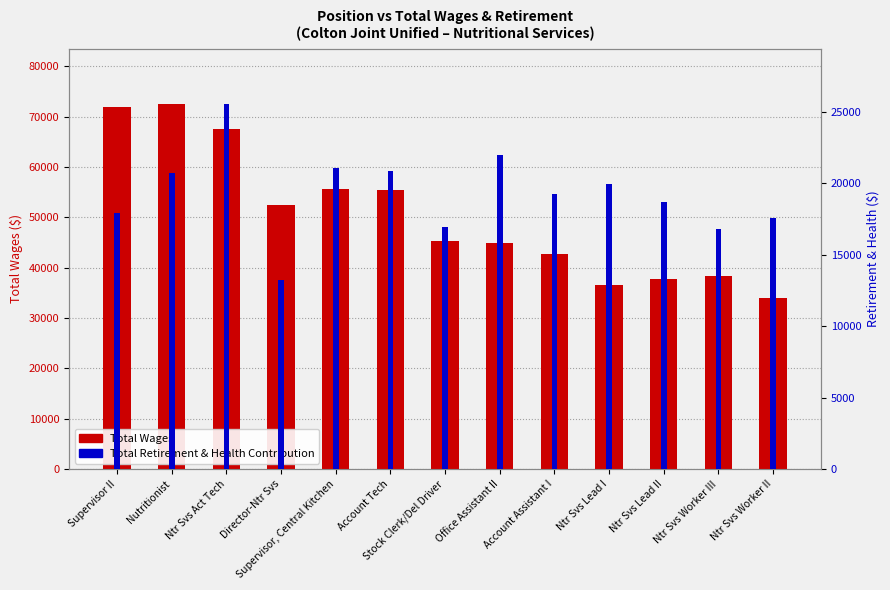

What is the maximum value shown in the chart?

72559.0